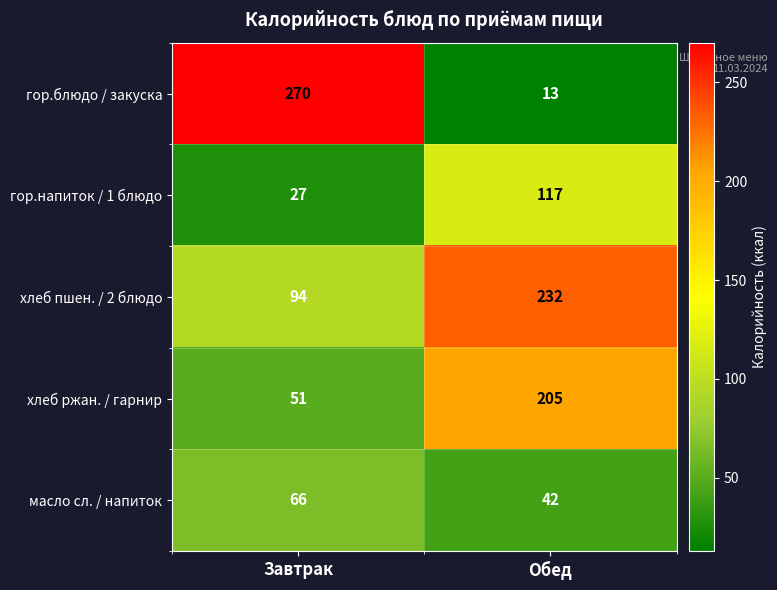

True or false: гор.блюдо / закуска has a value of 18 at Обед.

False